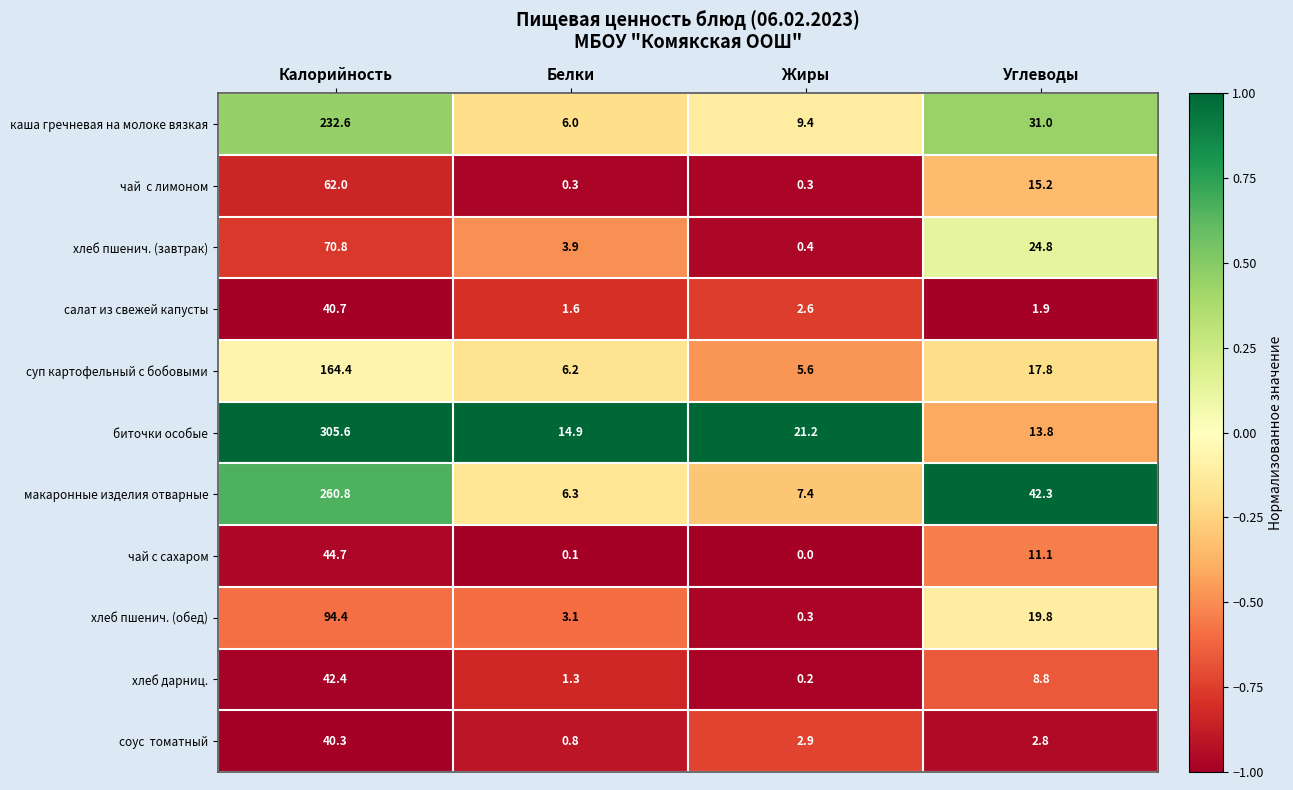

List the labels in order of хлеб пшенич. (завтрак) value, smallest first.

Жиры, Белки, Углеводы, Калорийность